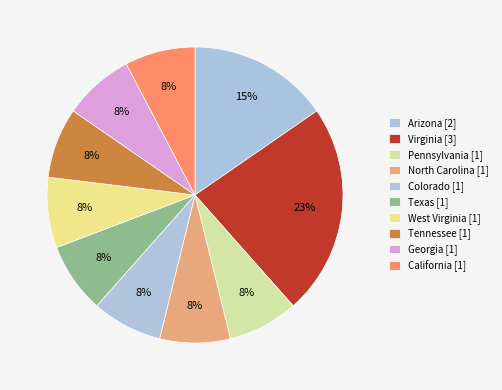

To the nearest percent, what percentage of the pie is Virginia?

23%